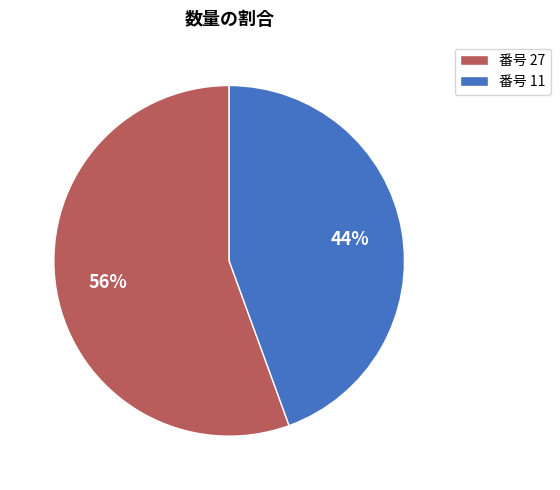

Does any single category account for the majority?

Yes